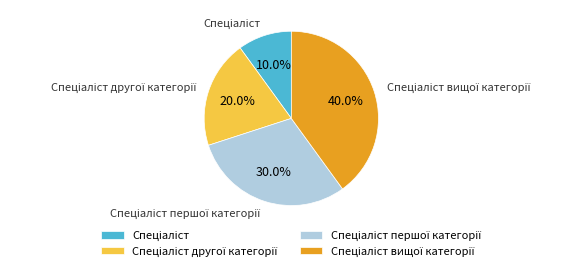

Is there a majority slice in this chart?

No